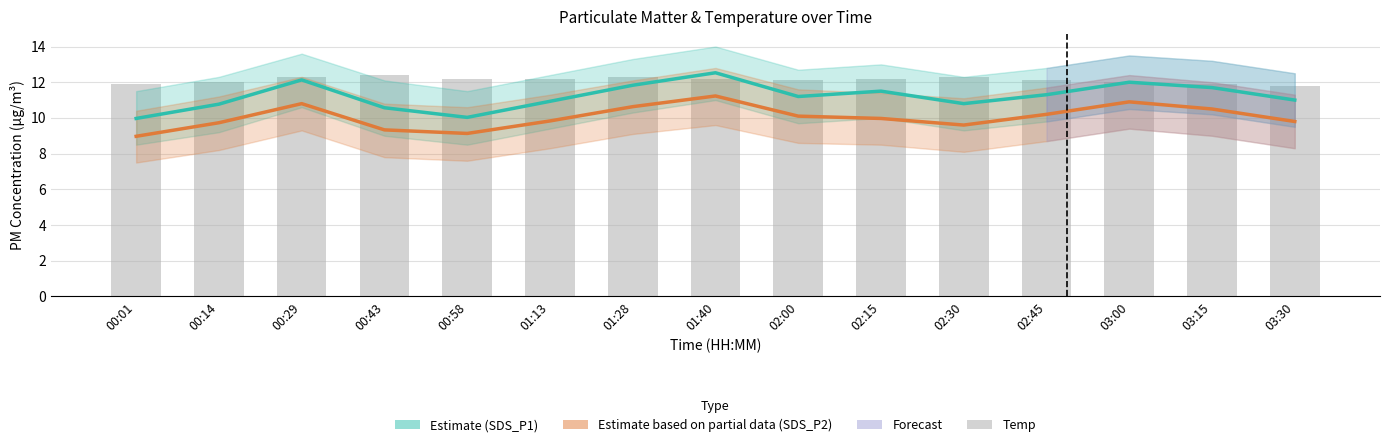

List the series in order of their overall mean, lowest first.

SDS_P2 (Partial Estimate), SDS_P1 (Estimate), Temp